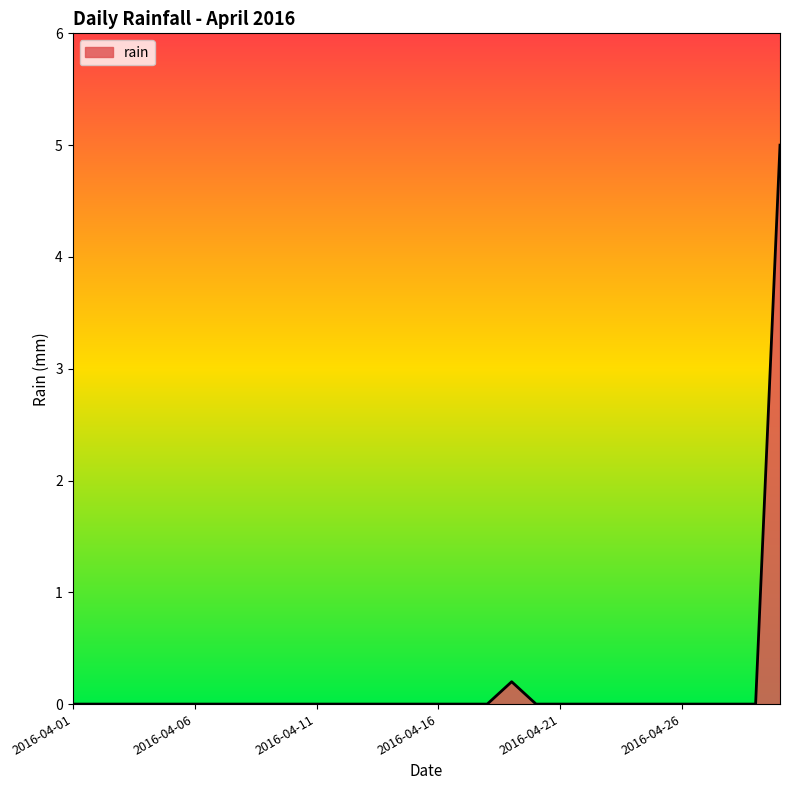

What is the maximum value shown in the chart?

5.0